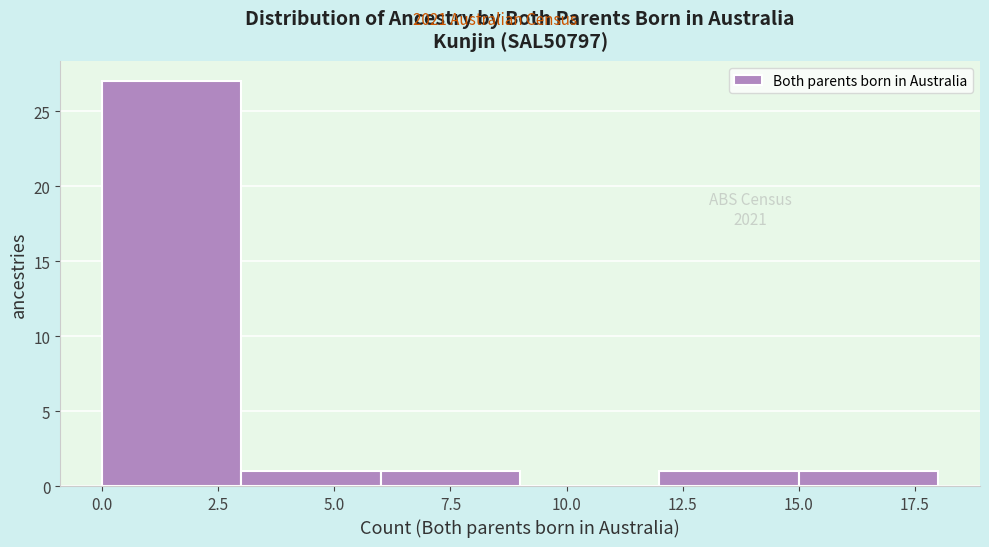

Over which range of the x-axis is the bar tallest?

0 to 3